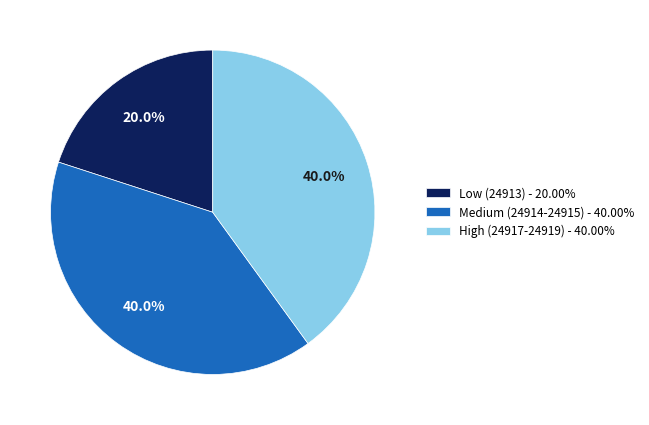

What percentage do Medium (24914-24915) - 40.00% and High (24917-24919) - 40.00% together represent?

80.0%